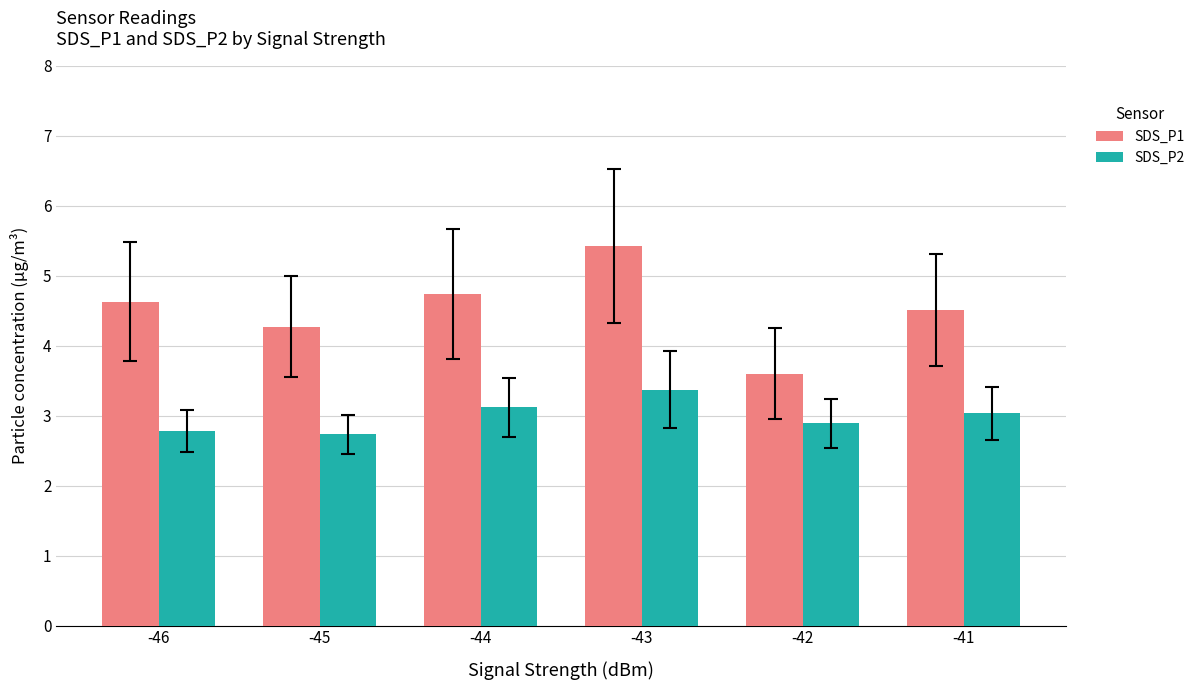

At which label does SDS_P2 first exceed 3?

-44